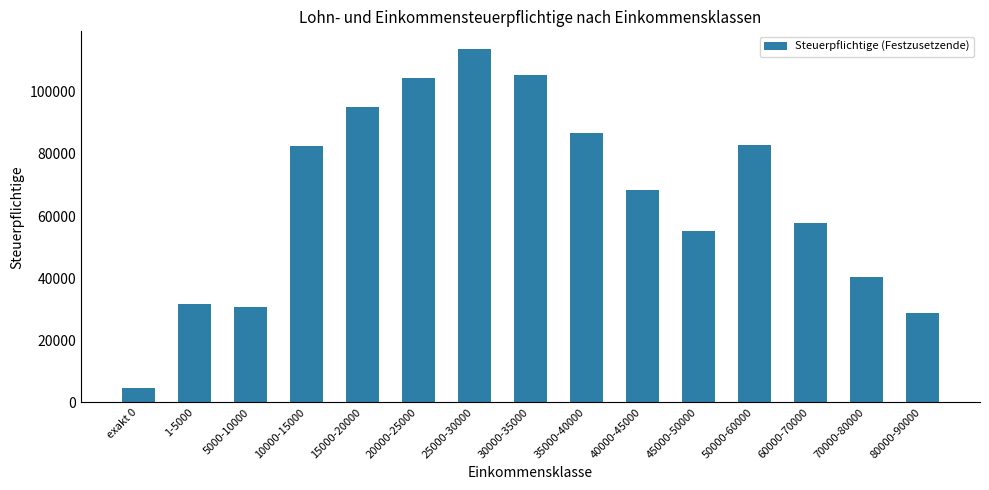

Which label corresponds to the smallest value in the chart?

exakt 0